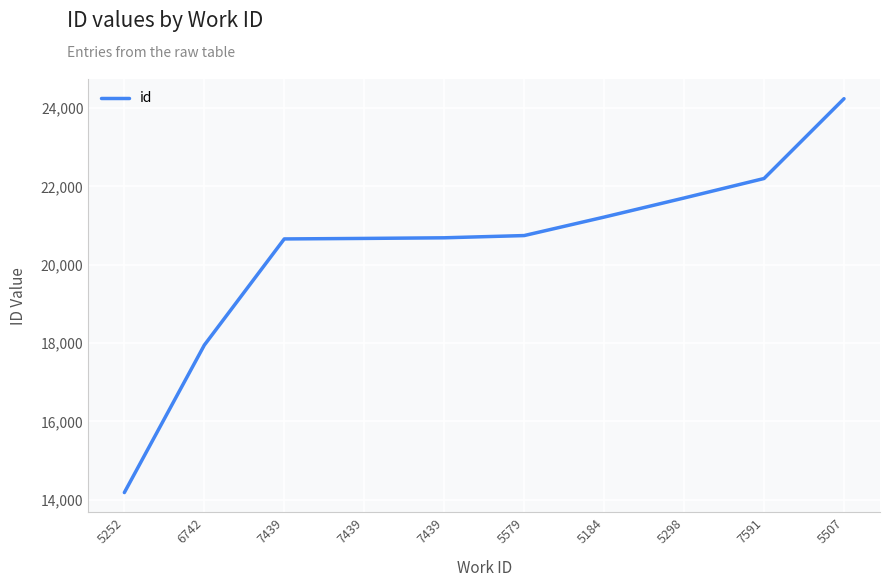

What is the value of the 8th point from the left?

21706